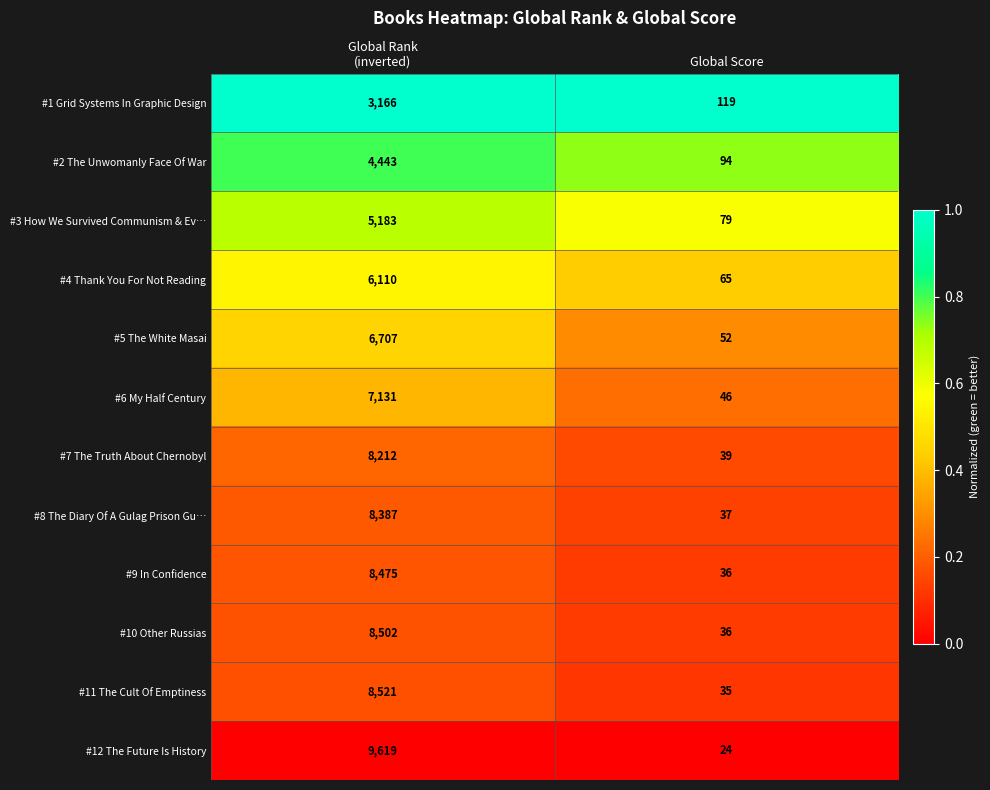

What is the difference between the highest and lowest values at Global Rank
(inverted)?

6453